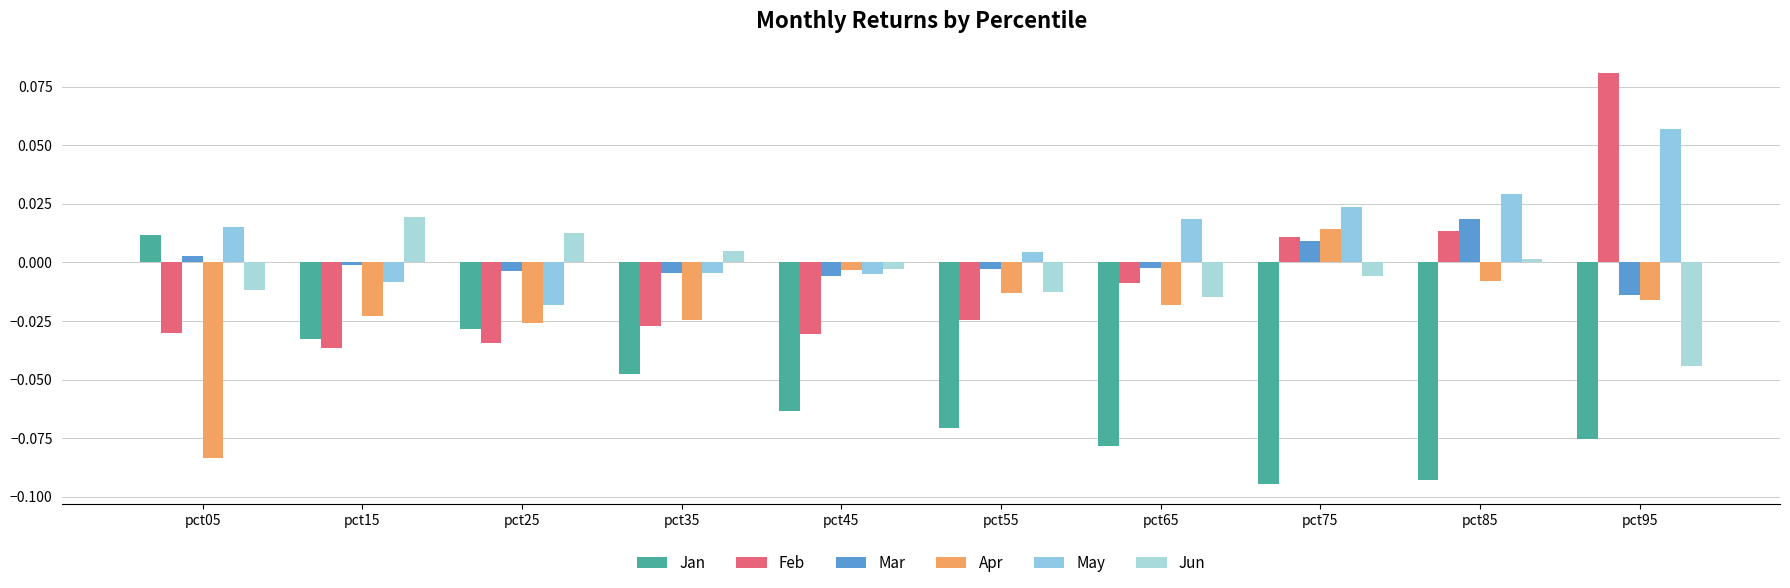

Reading right to left, transcribe all the data shown in this chart.

Jan: pct95=-0.1	pct85=-0.1	pct75=-0.1	pct65=-0.1	pct55=-0.1	pct45=-0.1	pct35=-0.0	pct25=-0.0	pct15=-0.0	pct05=0.0
Feb: pct95=0.1	pct85=0.0	pct75=0.0	pct65=-0.0	pct55=-0.0	pct45=-0.0	pct35=-0.0	pct25=-0.0	pct15=-0.0	pct05=-0.0
Mar: pct95=-0.0	pct85=0.0	pct75=0.0	pct65=-0.0	pct55=-0.0	pct45=-0.0	pct35=-0.0	pct25=-0.0	pct15=-0.0	pct05=0.0
Apr: pct95=-0.0	pct85=-0.0	pct75=0.0	pct65=-0.0	pct55=-0.0	pct45=-0.0	pct35=-0.0	pct25=-0.0	pct15=-0.0	pct05=-0.1
May: pct95=0.1	pct85=0.0	pct75=0.0	pct65=0.0	pct55=0.0	pct45=-0.0	pct35=-0.0	pct25=-0.0	pct15=-0.0	pct05=0.0
Jun: pct95=-0.0	pct85=0.0	pct75=-0.0	pct65=-0.0	pct55=-0.0	pct45=-0.0	pct35=0.0	pct25=0.0	pct15=0.0	pct05=-0.0